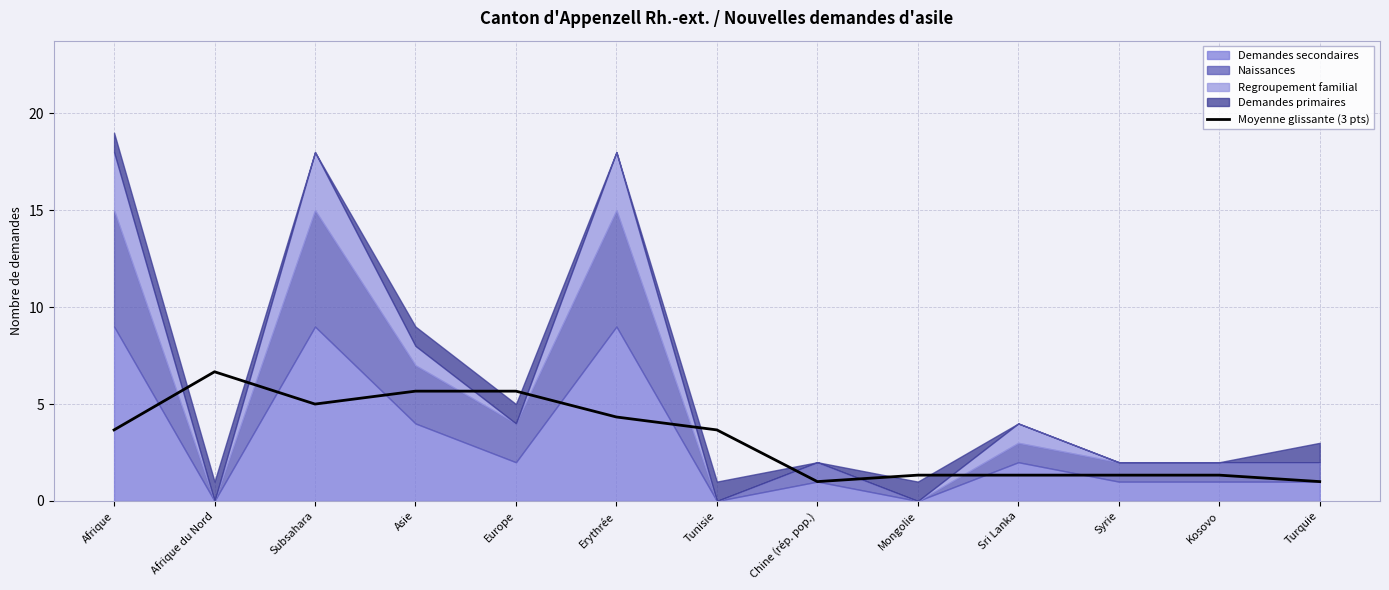

Where is the data nearest to the value 3?

Afrique